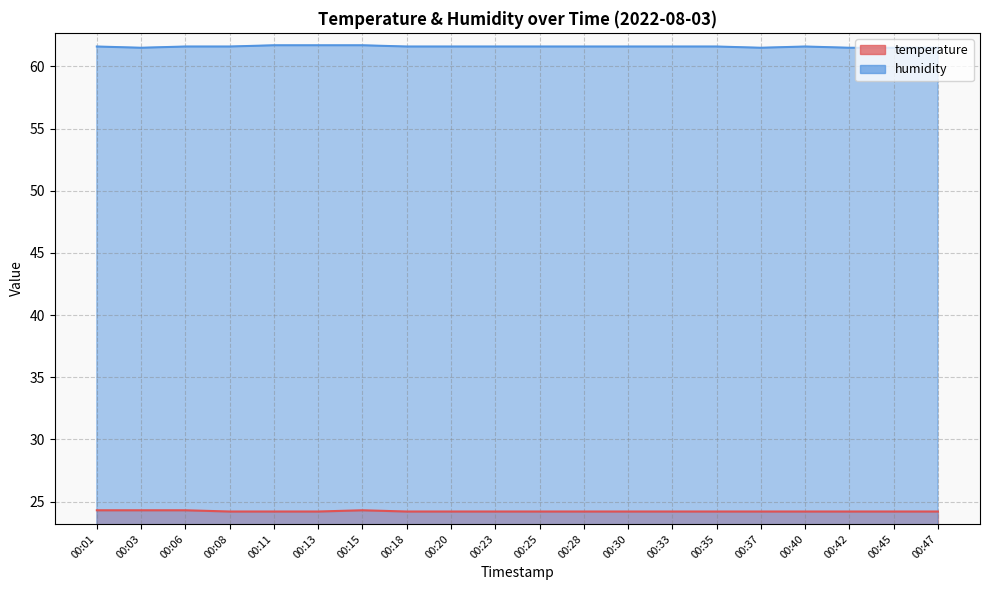

Which category has the highest value in the temperature series?

00:01